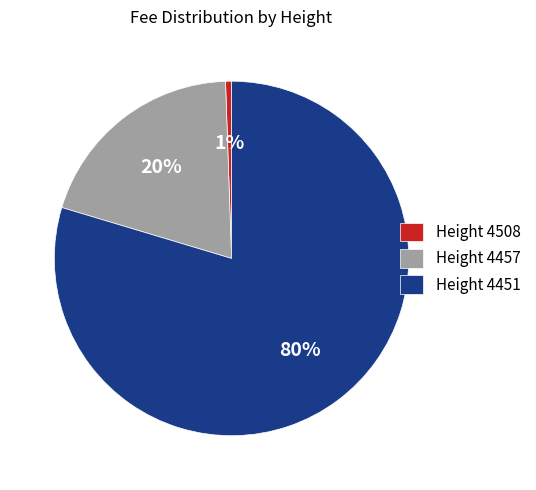

Count the number of slices in the pie.

3